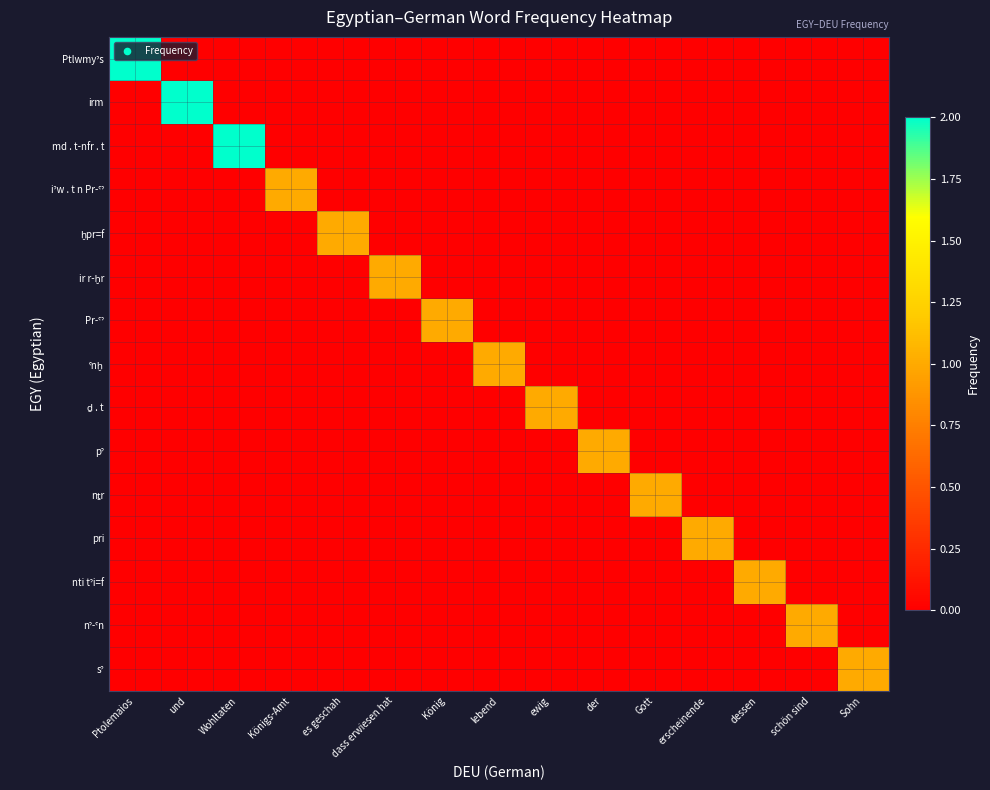

List the series in order of their peak value, lowest first.

iˀw . t n Pr-ˁˀ, ḫpr=f, ir r-ḫr, Pr-ˁˀ, ˁnḫ, ḏ . t, pˀ, nṯr, pri, nti tˀi=f, nˀ-ˁn, sˀ, Ptlwmyˀs, irm, md . t-nfr . t